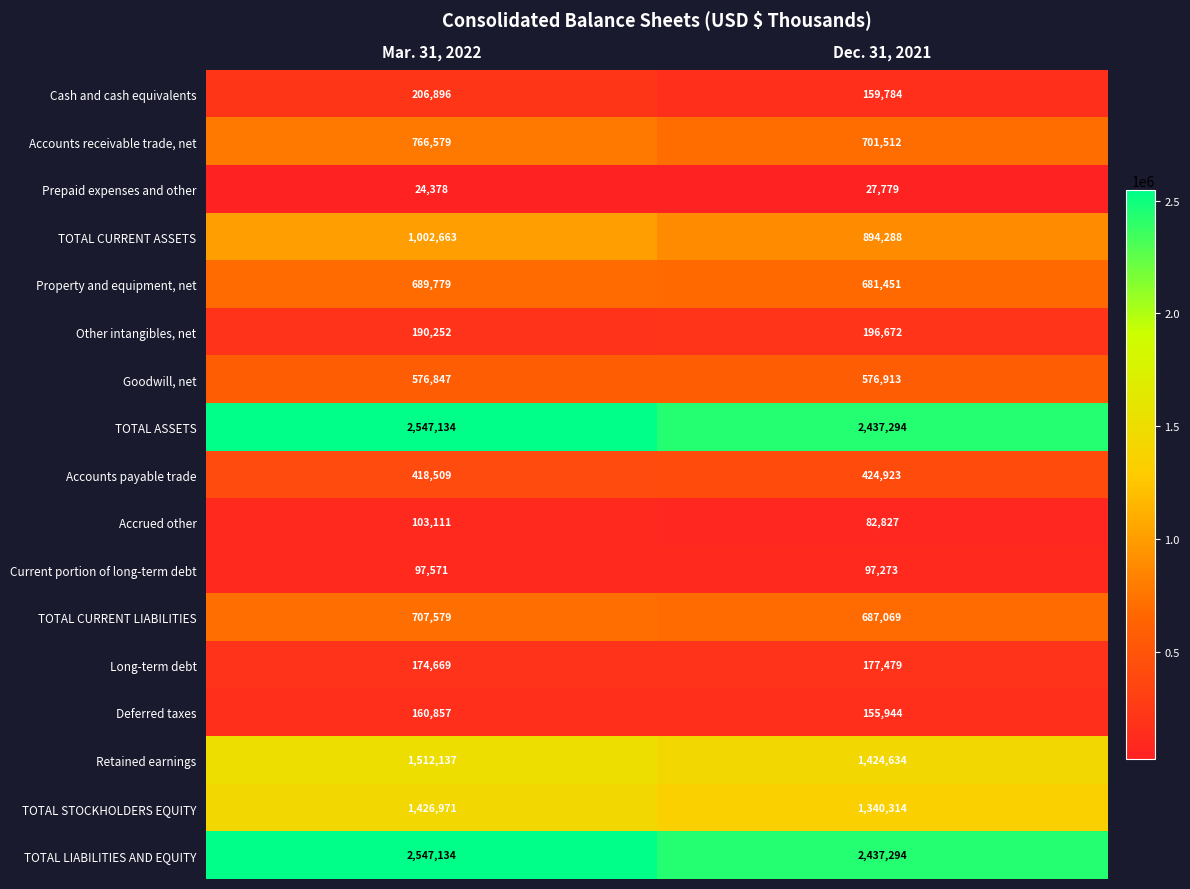

What is the sum of the Accounts payable trade values at Mar. 31, 2022 and Dec. 31, 2021?

843432